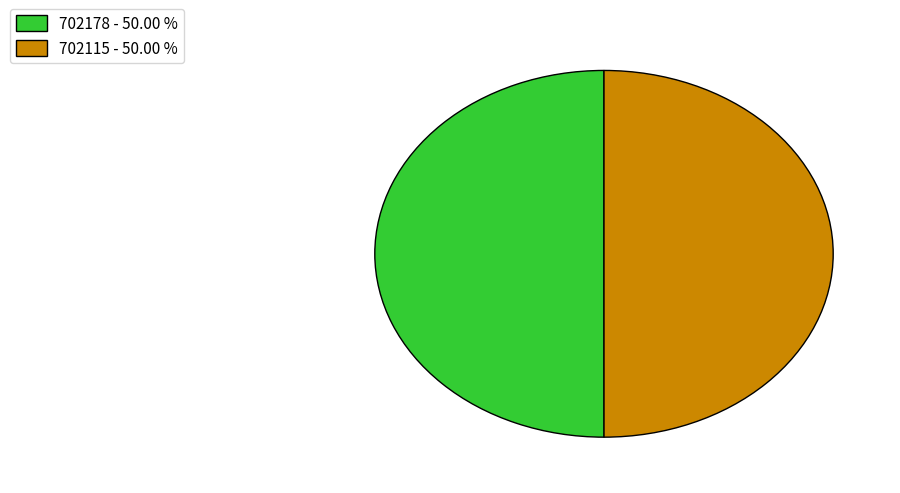

Is the sum of 702115 - 50.00 % and 702178 - 50.00 % greater than half?

Yes